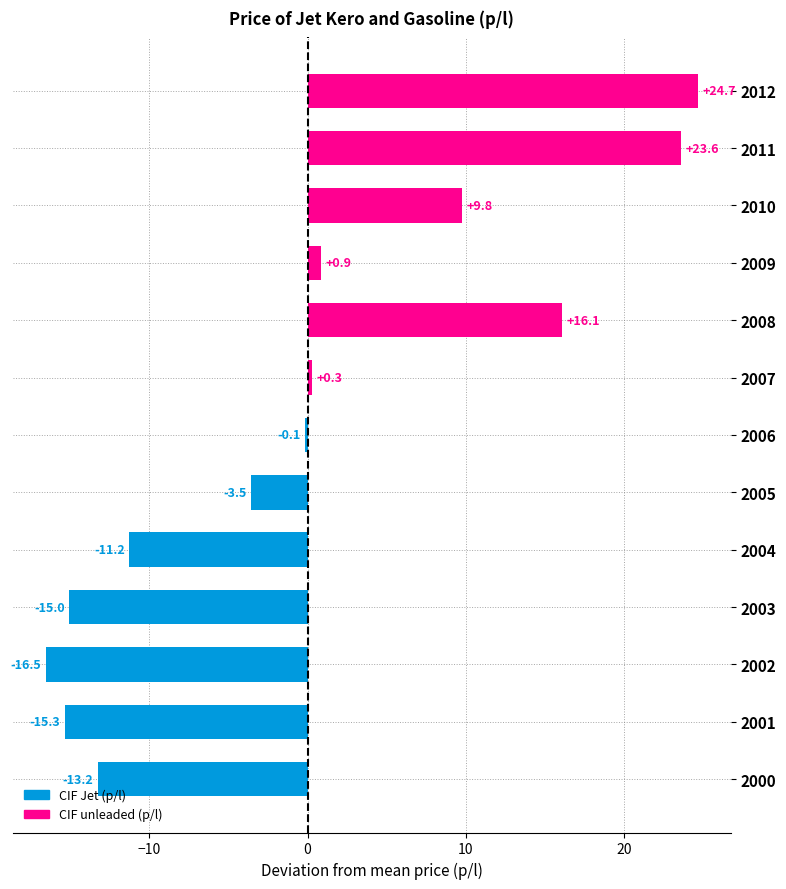

Where is the data nearest to the value 4?

2009